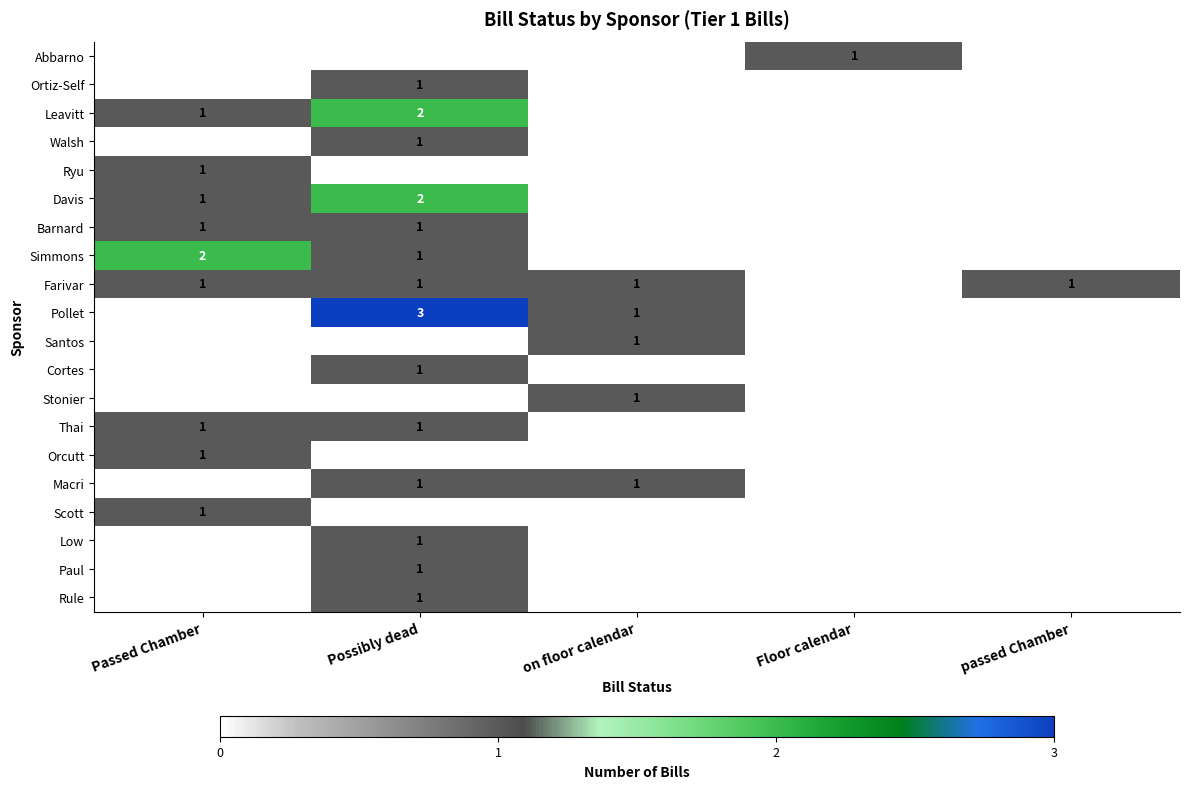

The Barnard series shows 1 at Possibly dead. True or false?

True